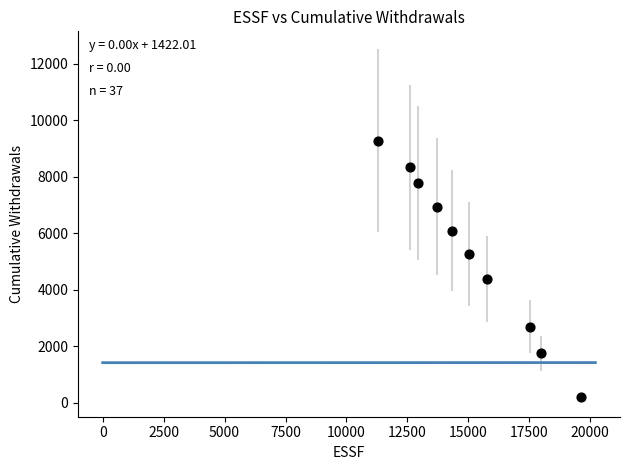

What is the average Y value?

5270.8